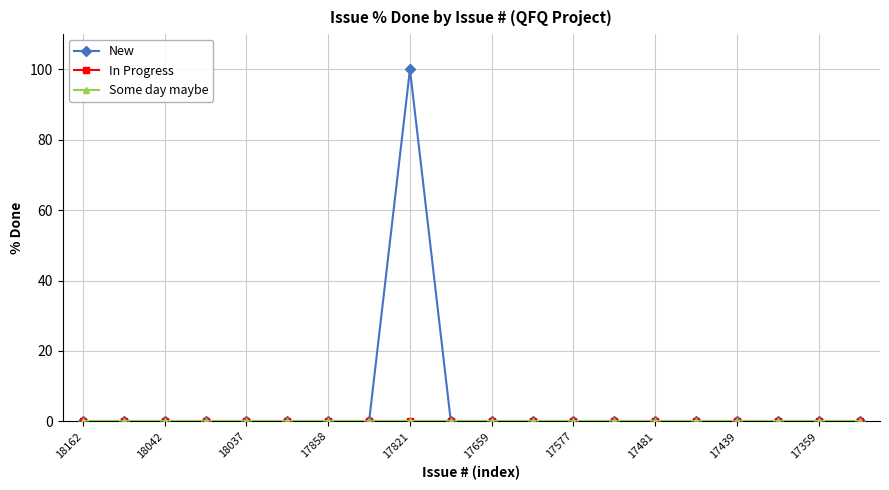

Is this an area chart (filled region under the line)?

No